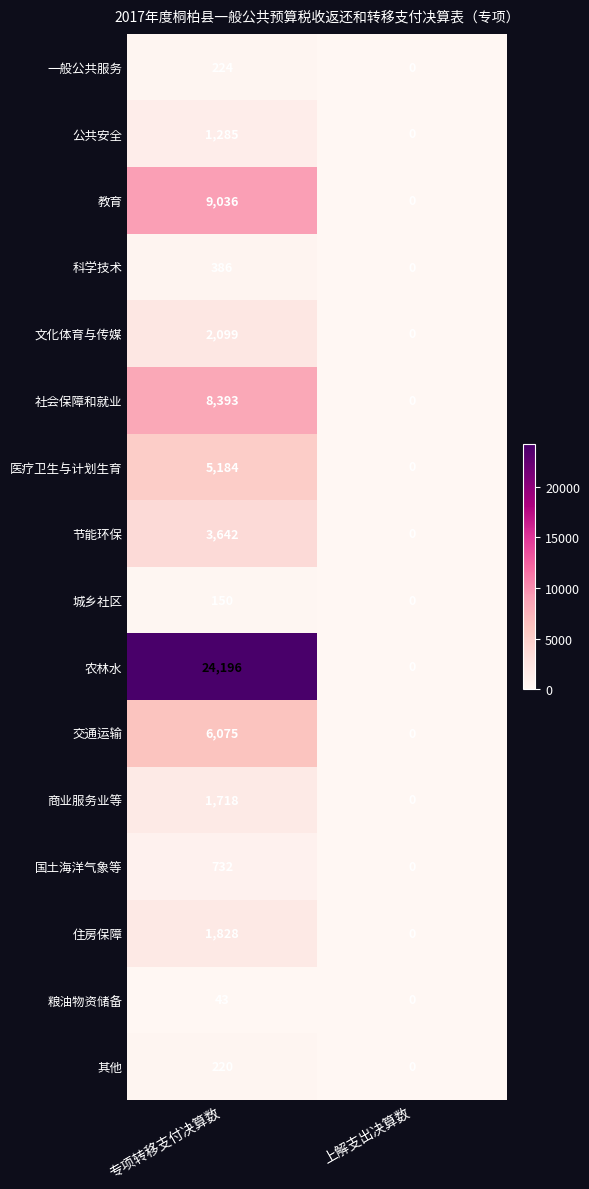

List the labels in order of 商业服务业等 value, largest first.

专项转移支付决算数, 上解支出决算数